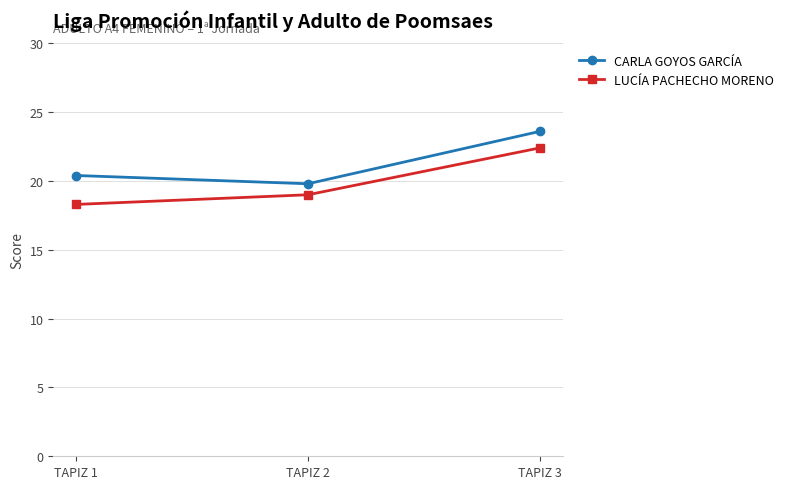

At TAPIZ 1, list the series in order from smallest to largest.

LUCÍA PACHECHO MORENO, CARLA GOYOS GARCÍA